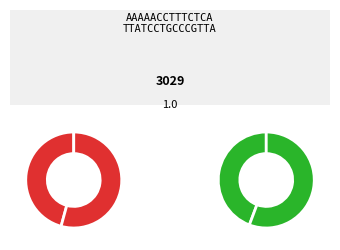

How many slices are in this pie chart?

4